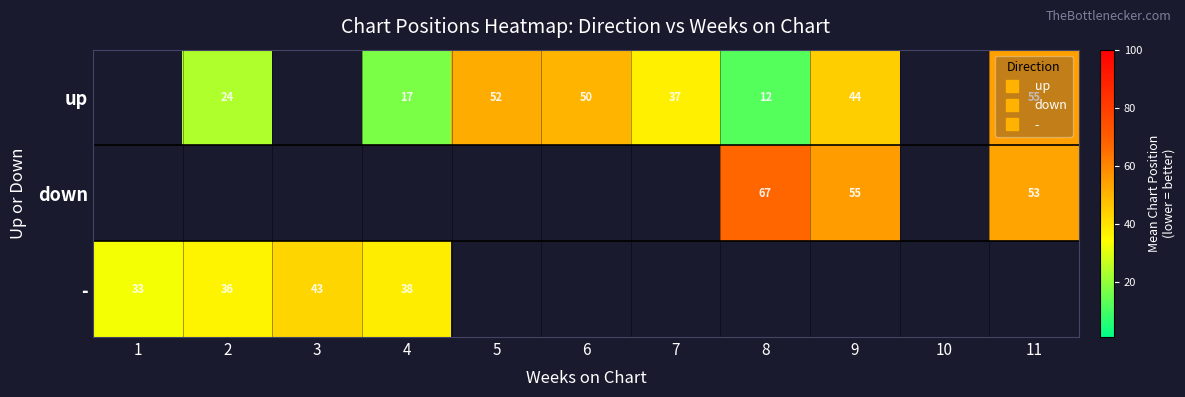

How many positive values does the - series have?

4